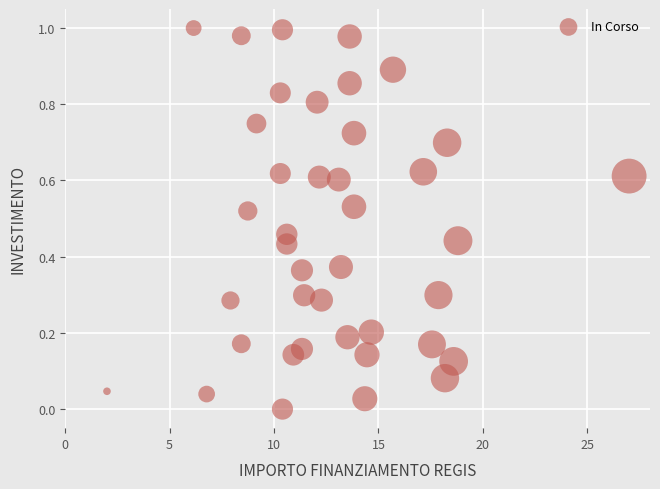

What is the range of X values (max minus min)?

25.0